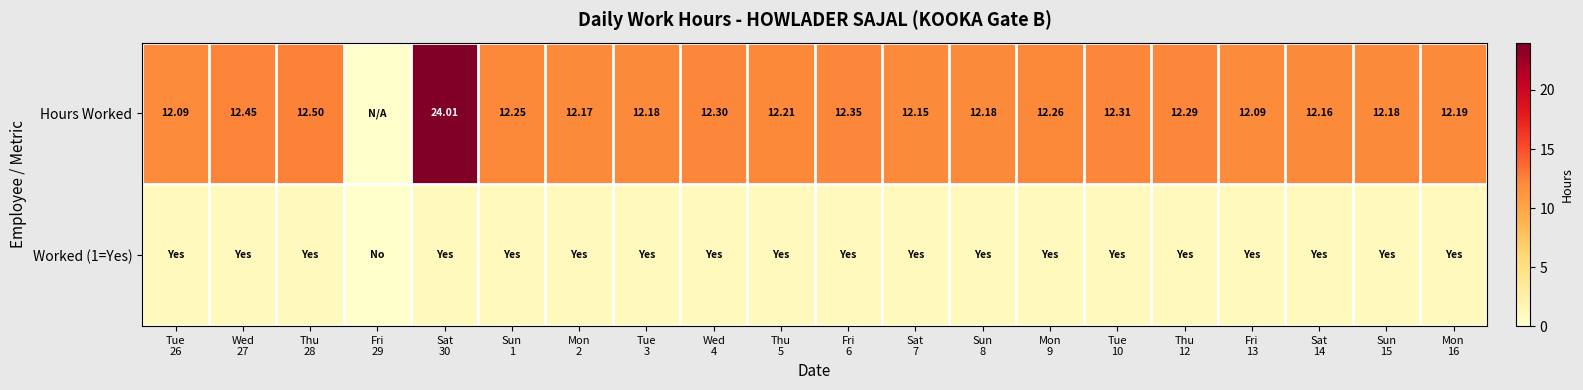

How many values in Worked (1=Yes) are above zero?

19